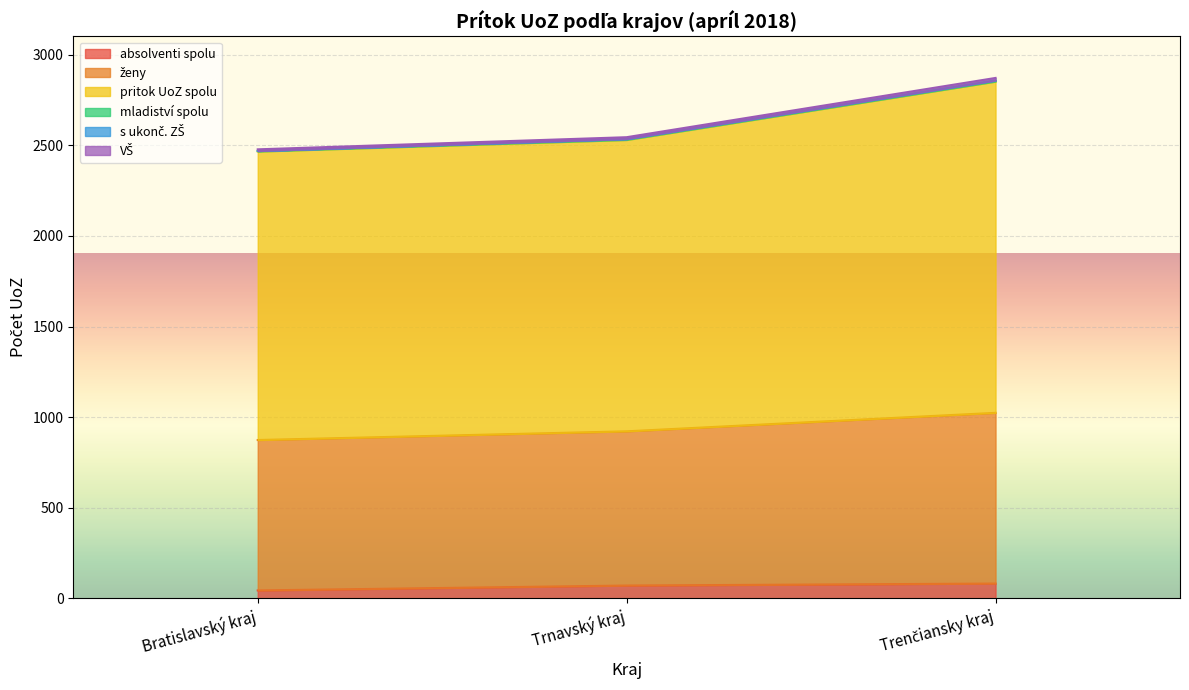

What is the highest value of the absolventi spolu series?

82